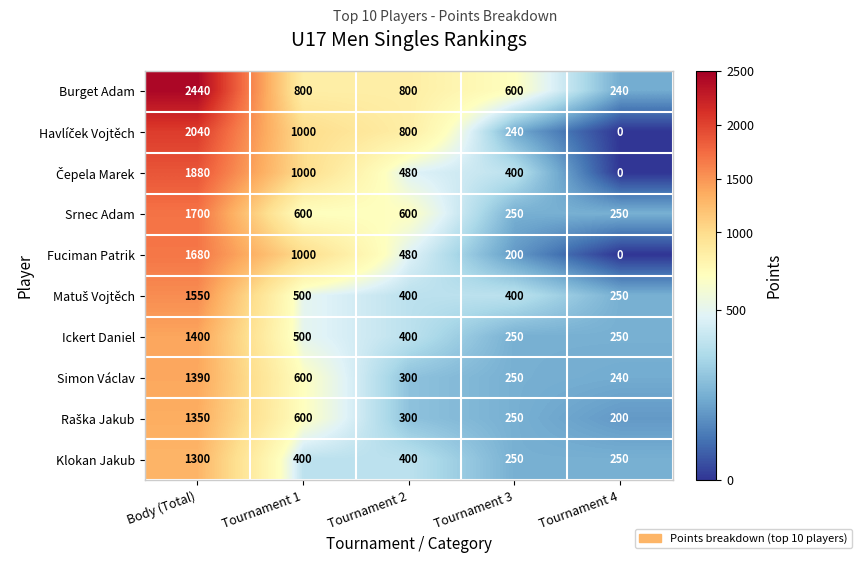

What is the difference between the Simon Václav values at Tournament 2 and Tournament 3?

50